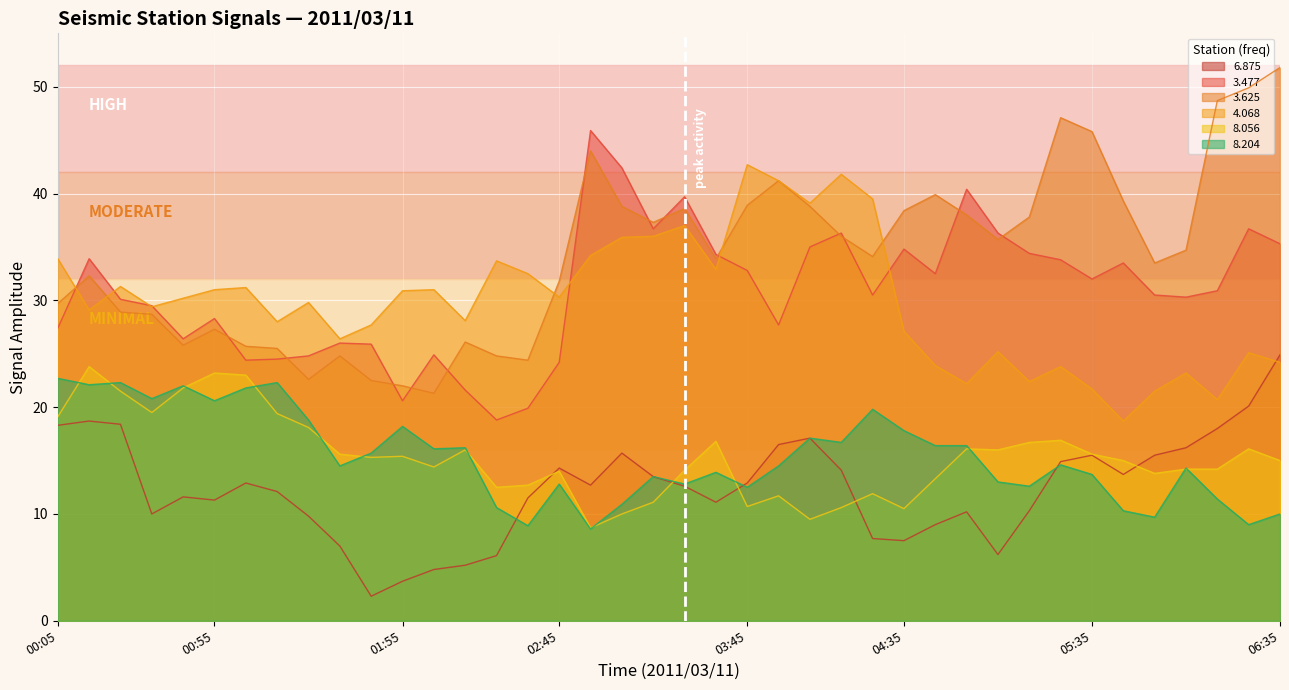

What is the difference between the highest and lowest values at 2011/03/11 04:15?

31.2